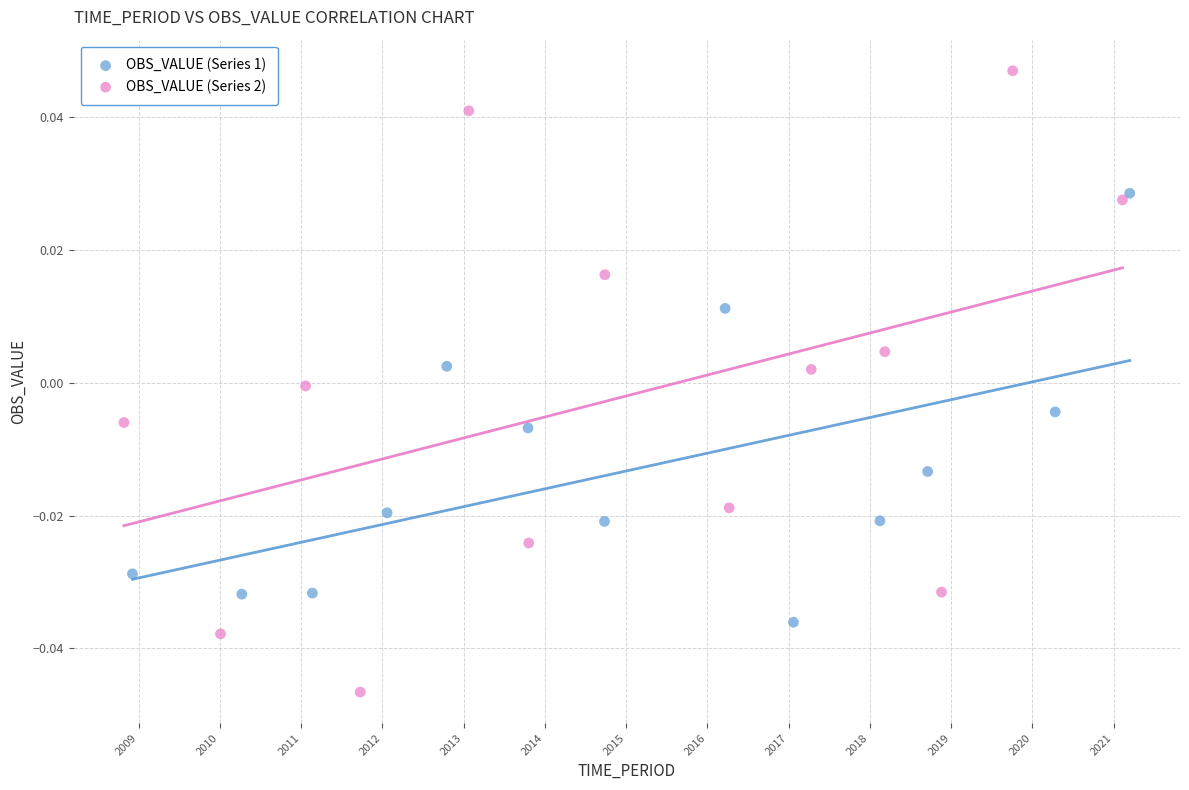

Which series contains the lowest Y value?

OBS_VALUE (Series 2)